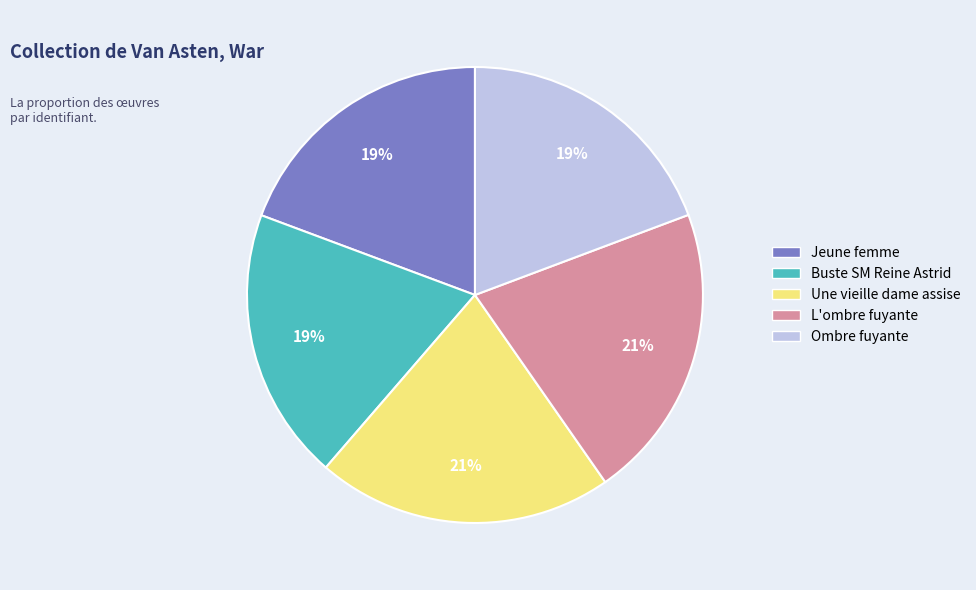

Does L'ombre fuyante represent more than half of the total?

No